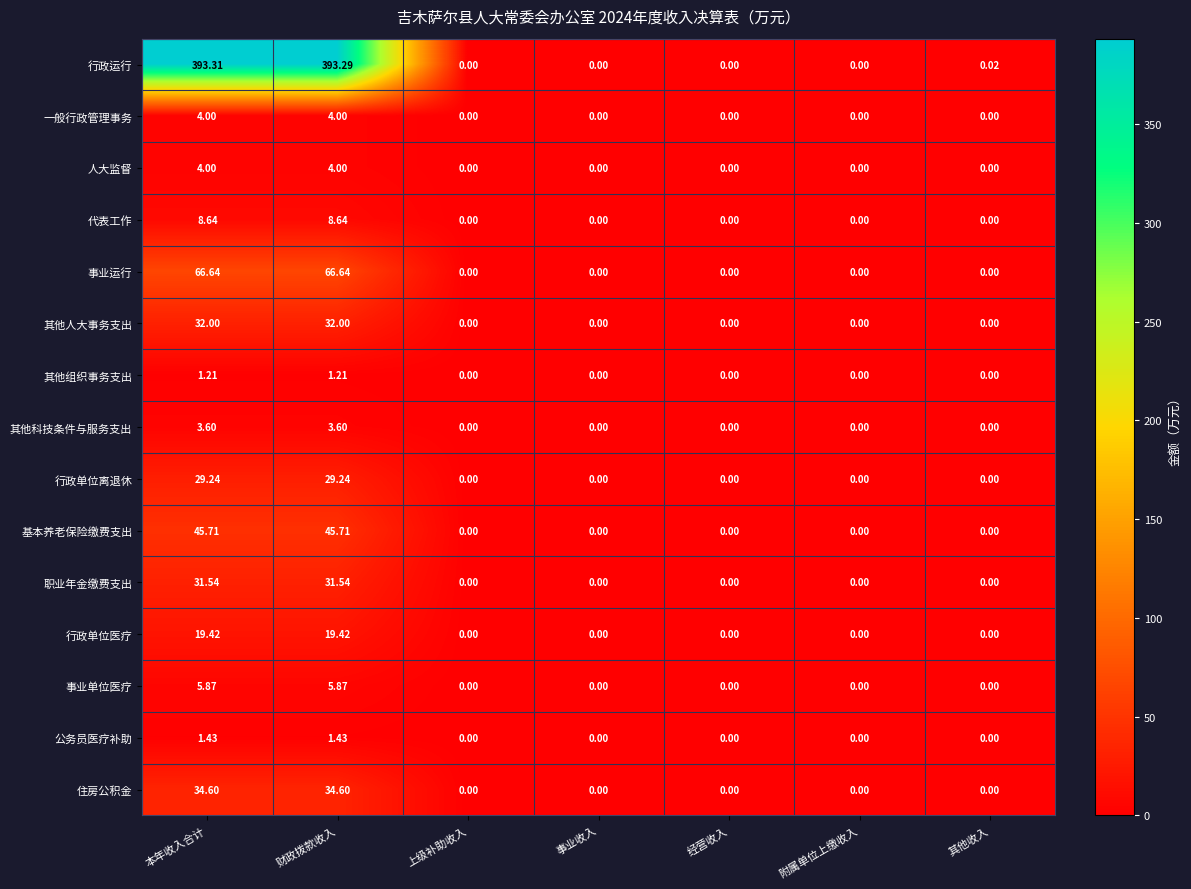

Which category has the highest value across all series?

本年收入合计